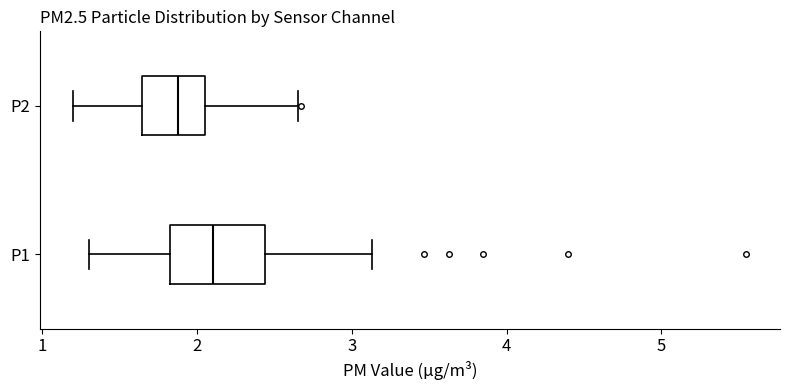

Which box has the furthest to the right median line?

P1